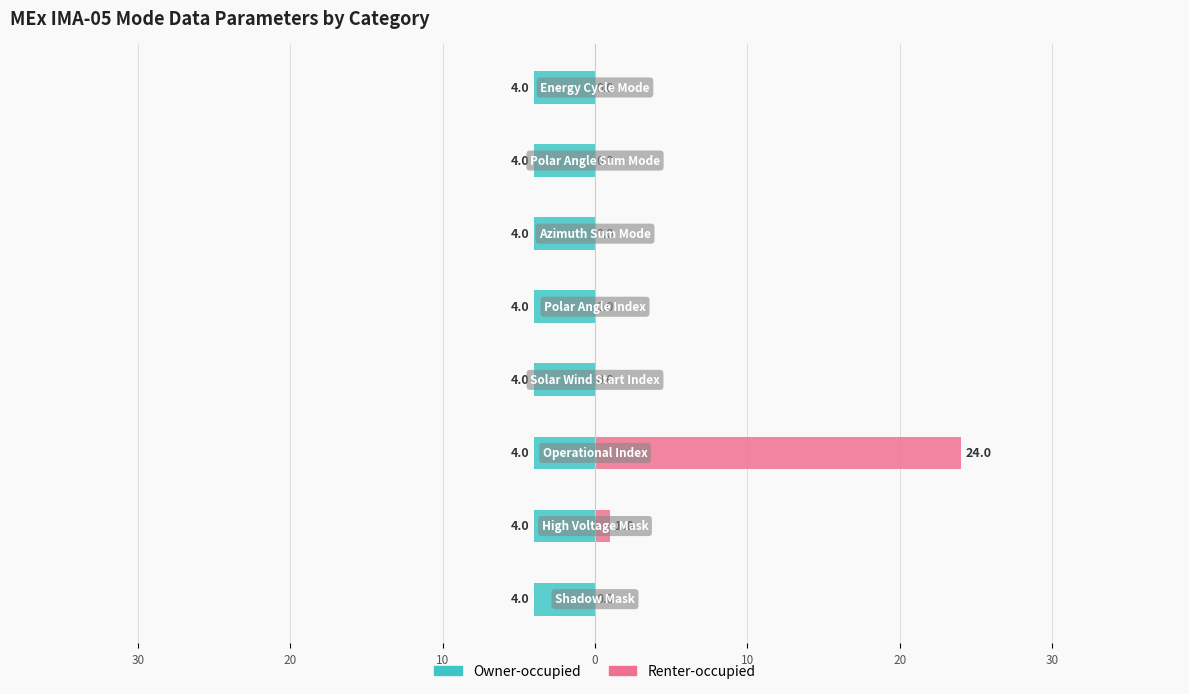

What is the maximum value for Renter-occupied?

24.0